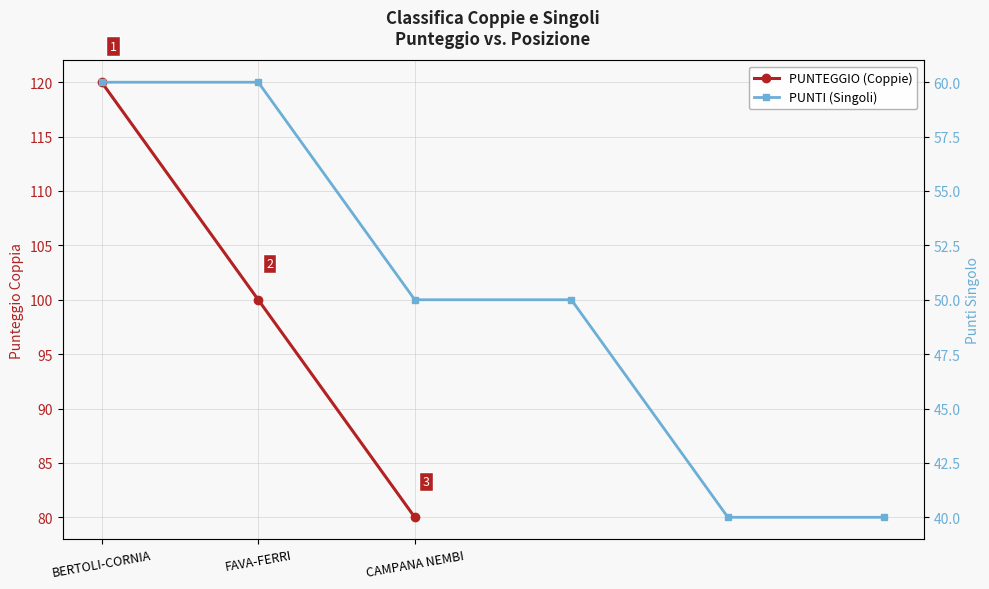

Which label corresponds to the largest value in the chart?

BERTOLI-CORNIA